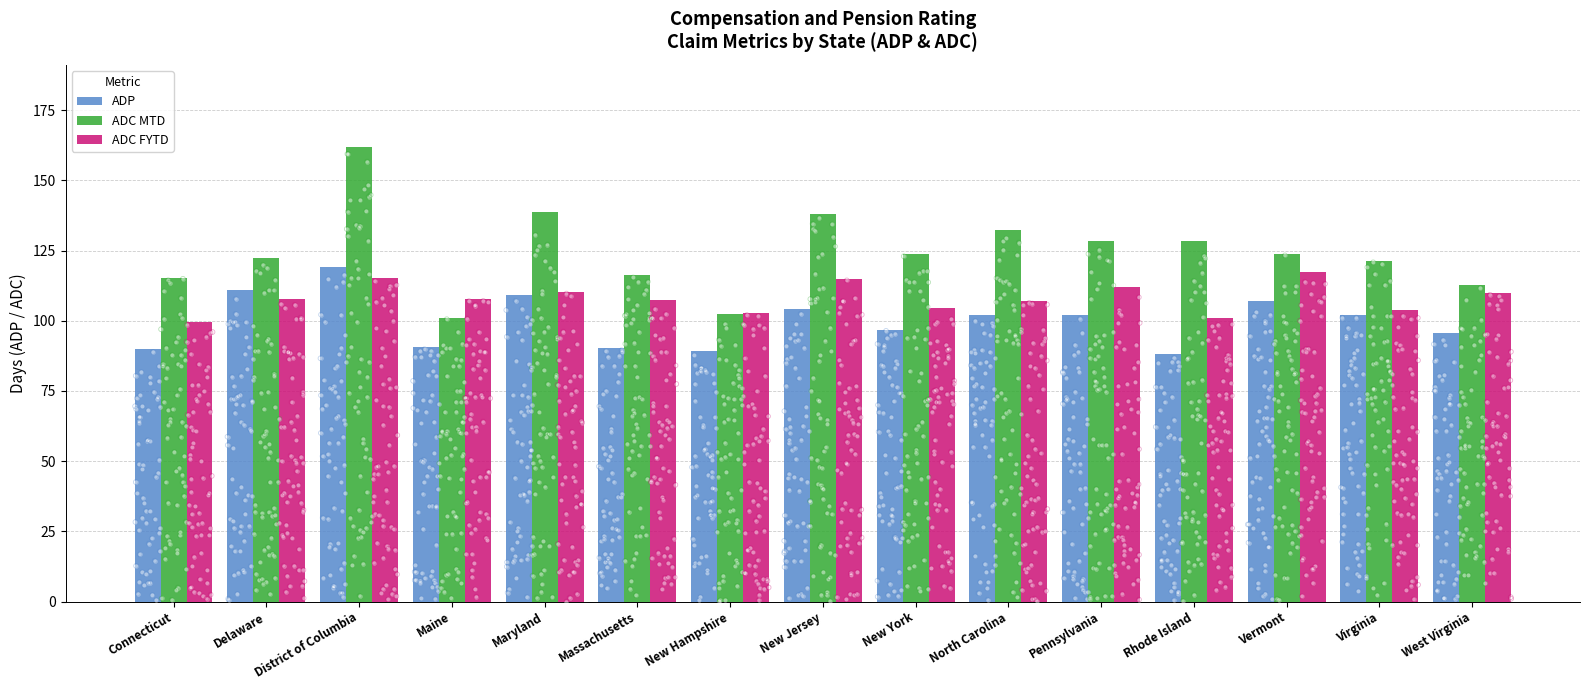

At how many categories does at least one series exceed 137?

3